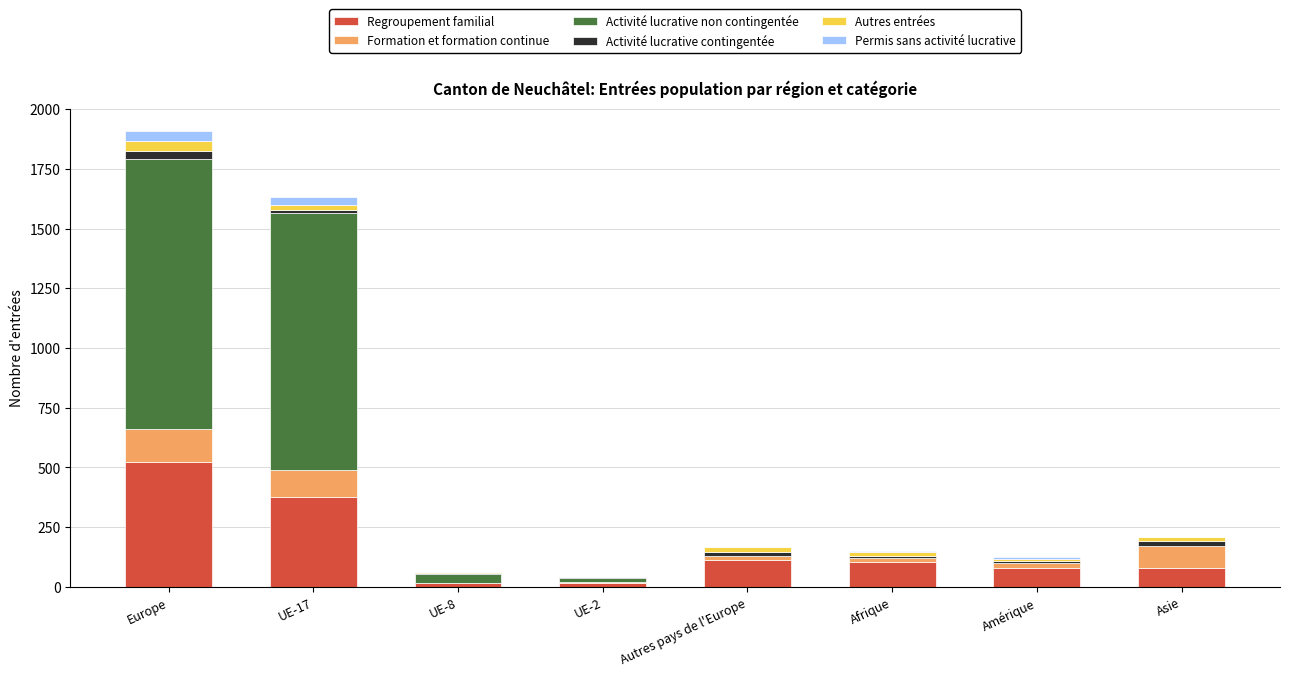

At which category is the sum across all series the highest?

Europe